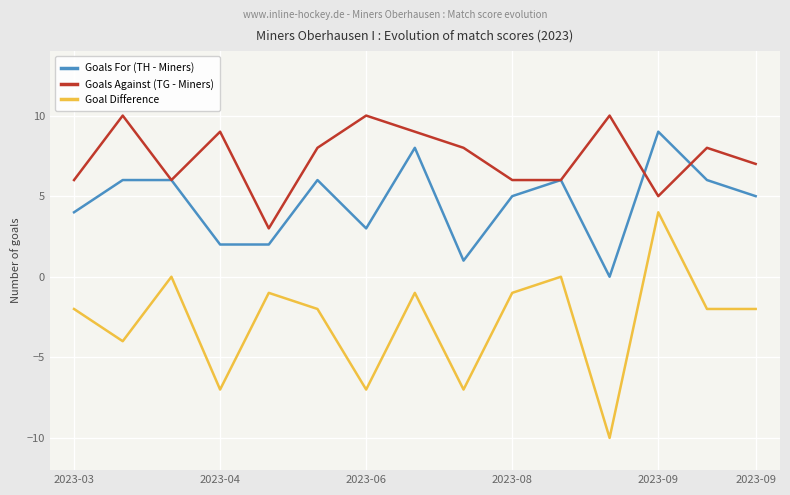

What is the lowest value of the Goal Difference series?

-10